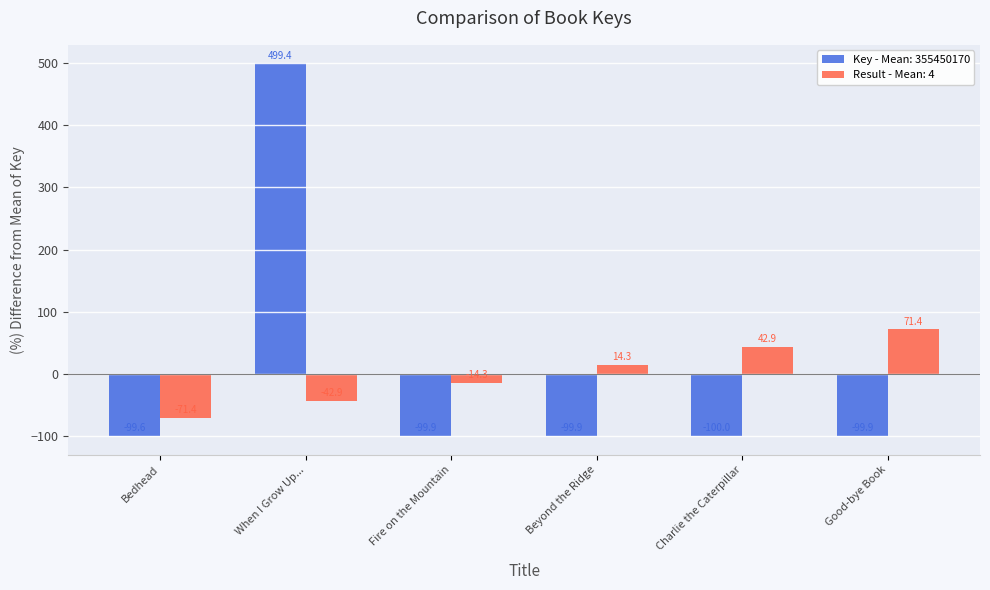

How many groups of bars are there?

6